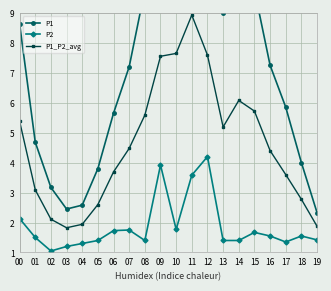

Rank the series by their average value, from lowest to highest.

P2, P1_P2_avg, P1